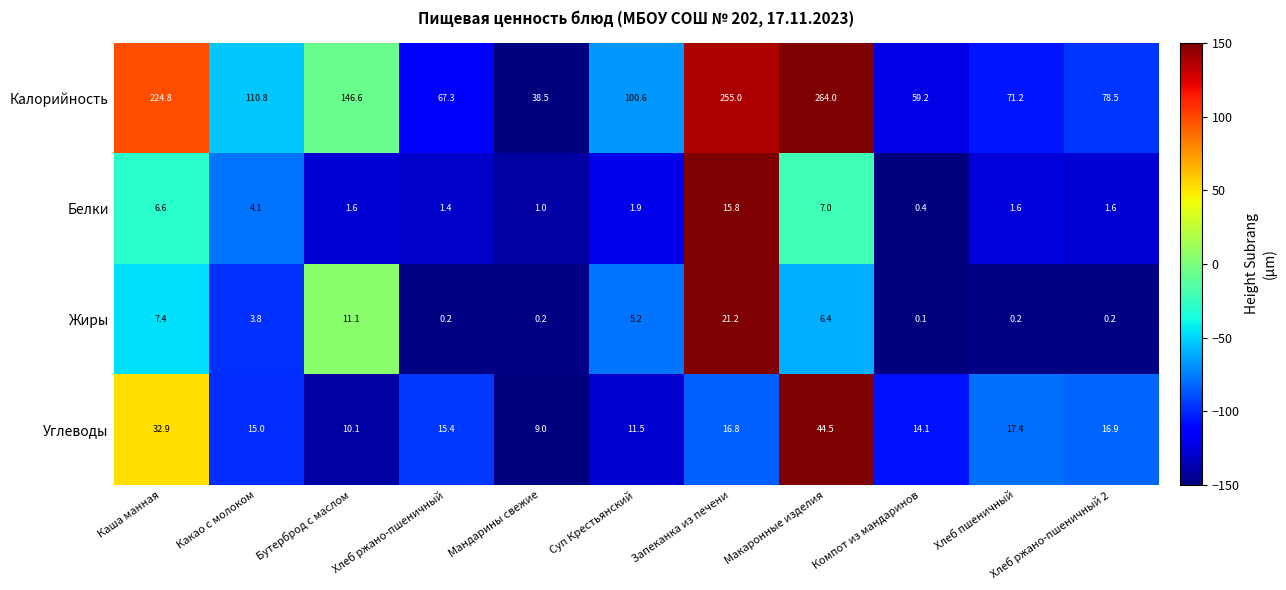

Rank the series by their maximum value, from lowest to highest.

Белки, Жиры, Углеводы, Калорийность